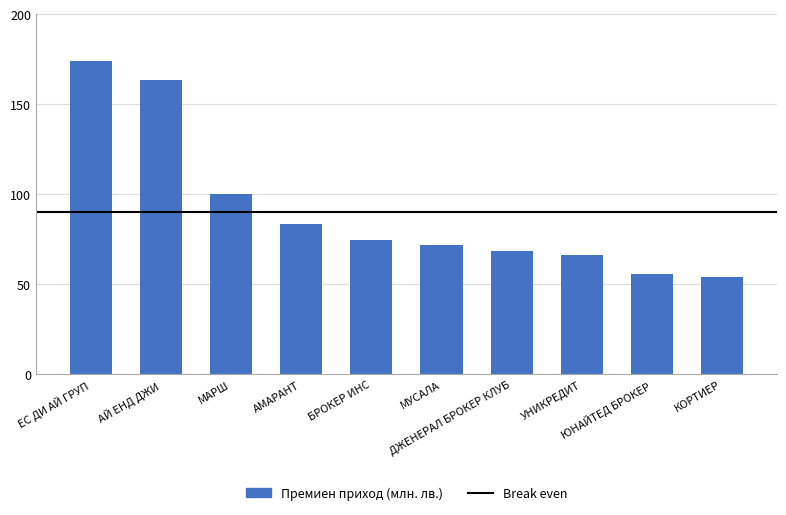

What is the change in value from МАРШ to ДЖЕНЕРАЛ БРОКЕР КЛУБ?

-31.4